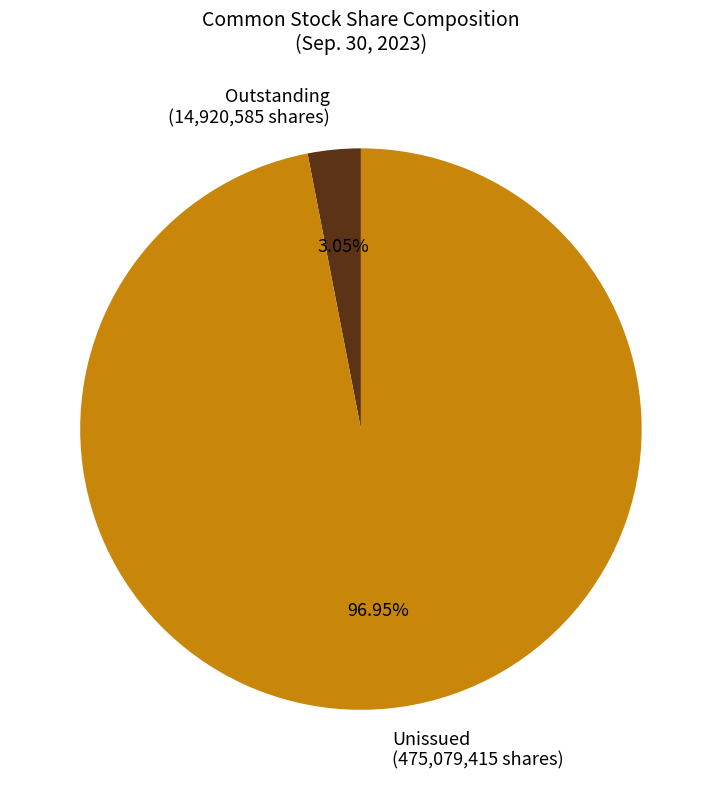

Is the sum of Outstanding (14,920,585 shares) and Unissued (475,079,415 shares) greater than half?

Yes